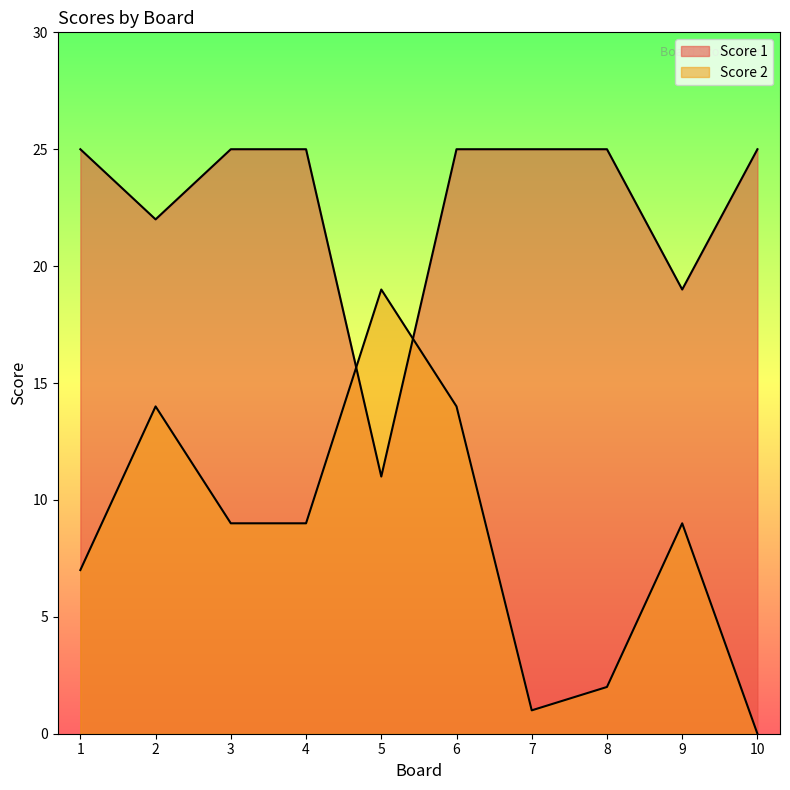

At which label does Score 1 reach its peak?

1